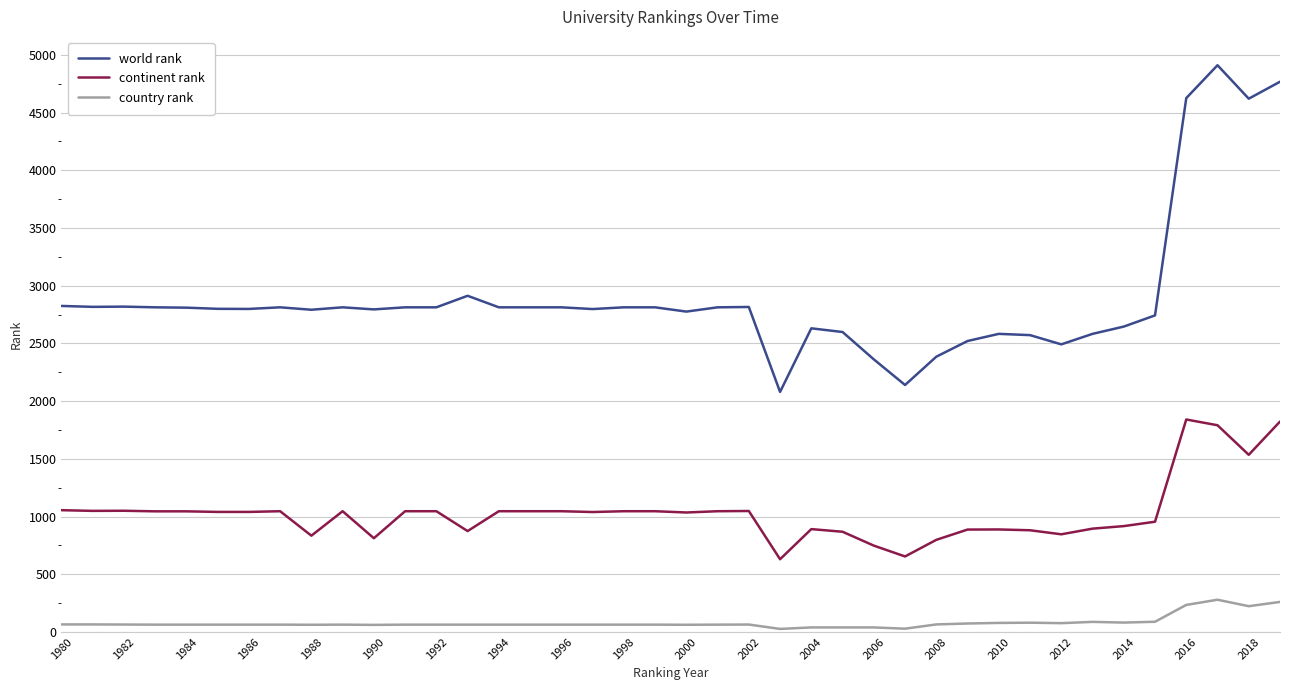

At how many categories does at least one series exceed 4599?

4